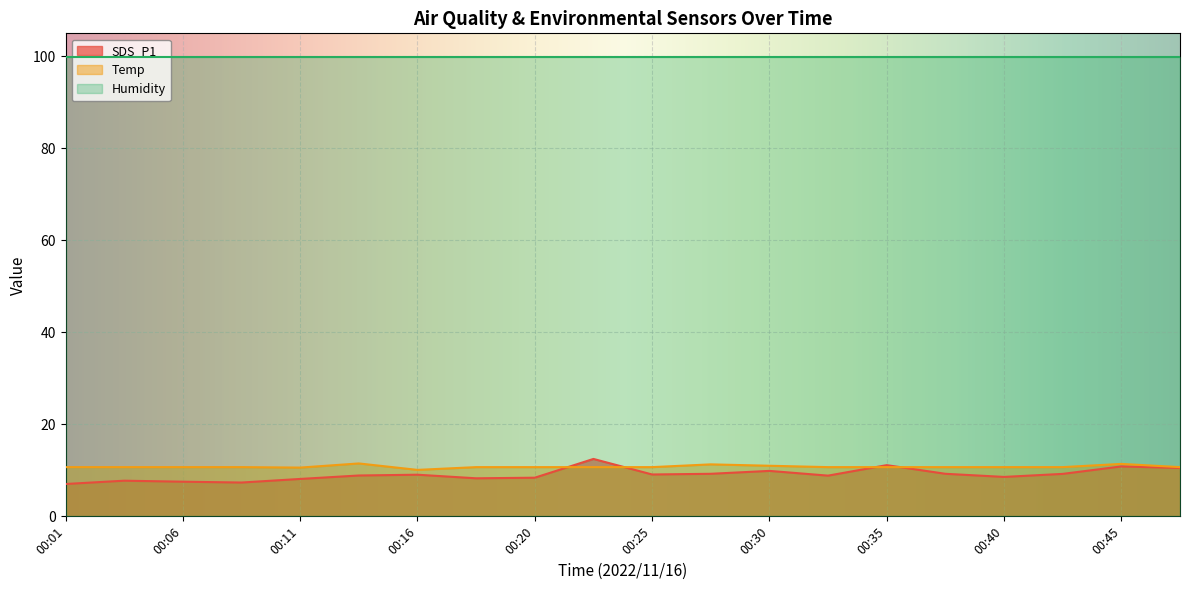

At how many categories does at least one series exceed 10?

20